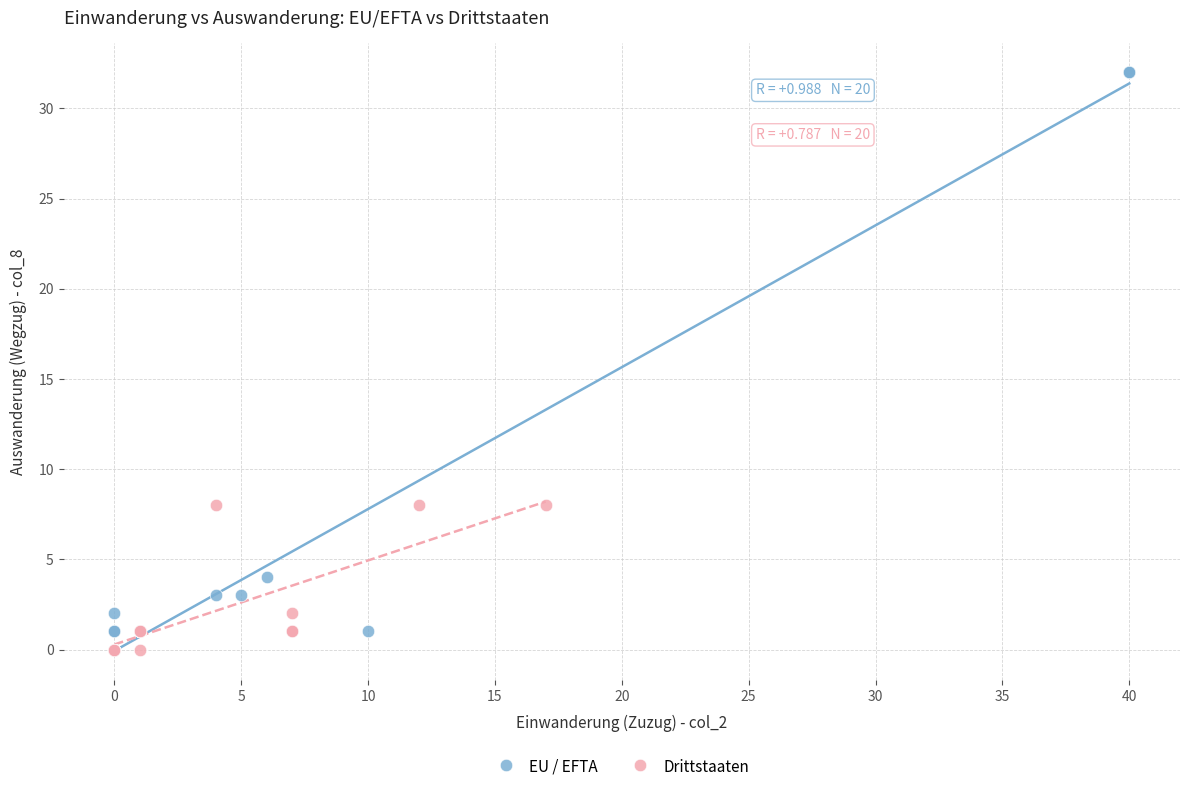

Which series reaches the maximum Y coordinate?

EU / EFTA